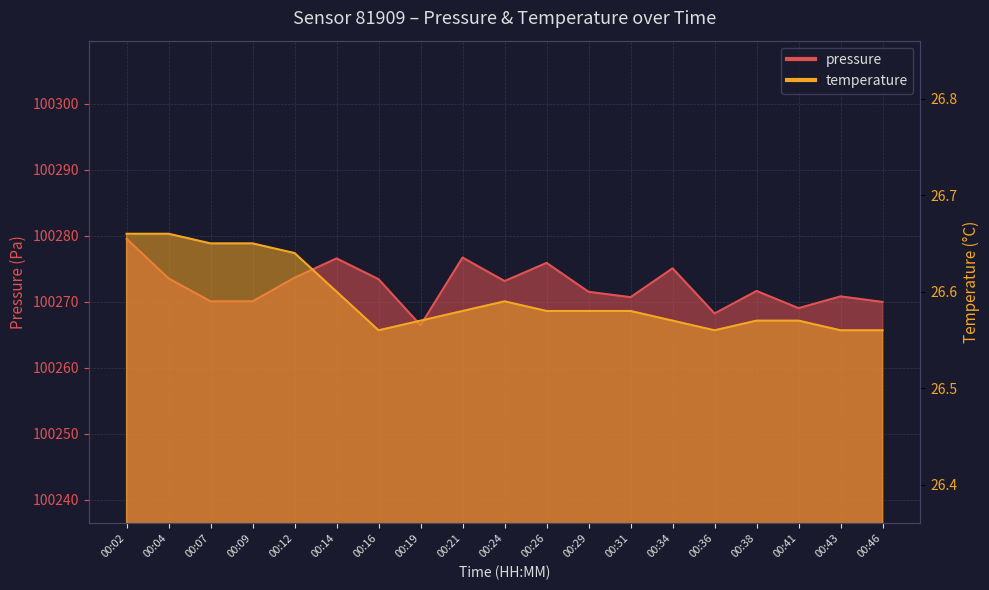

What is the highest value of the temperature series?

26.7